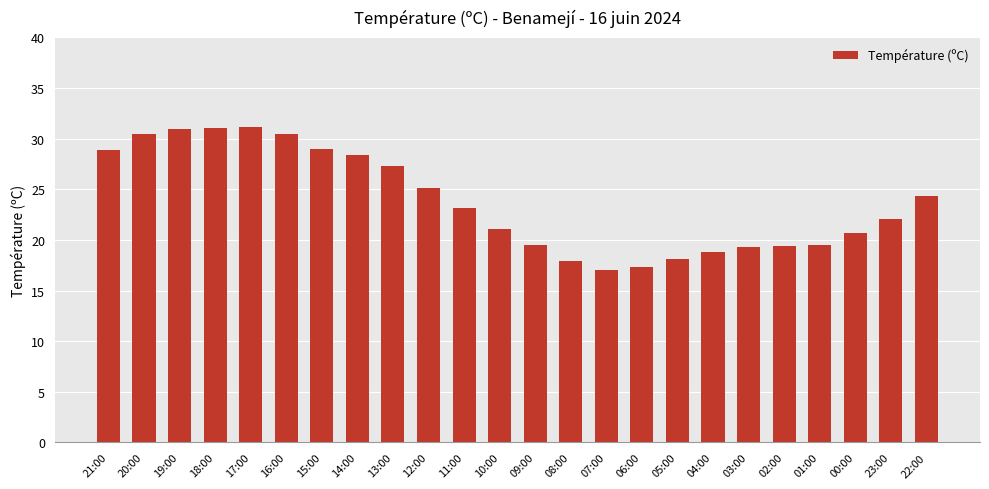

What is the maximum value shown in the chart?

31.1